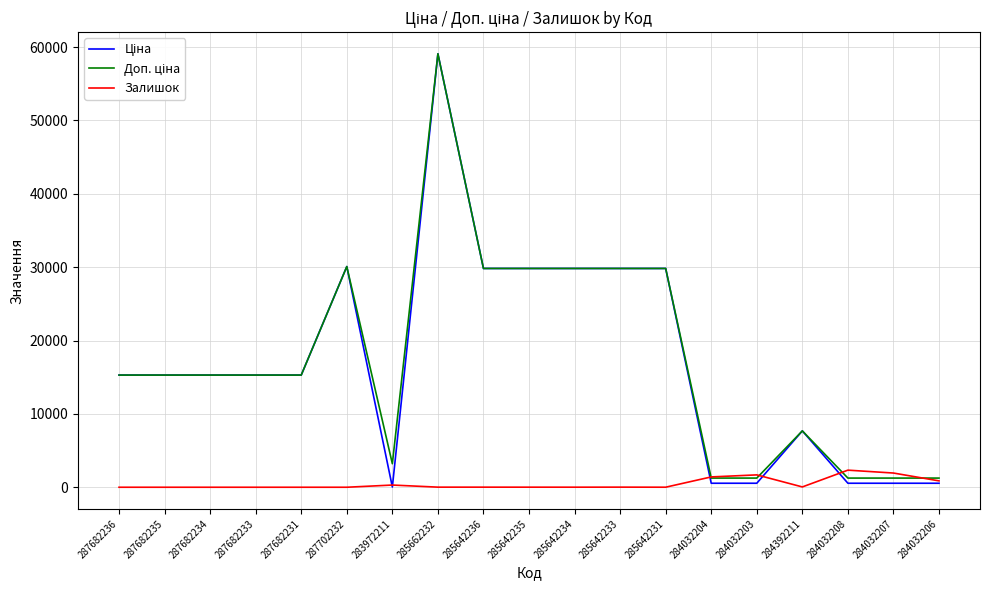

Which label corresponds to the largest value in the chart?

285662232